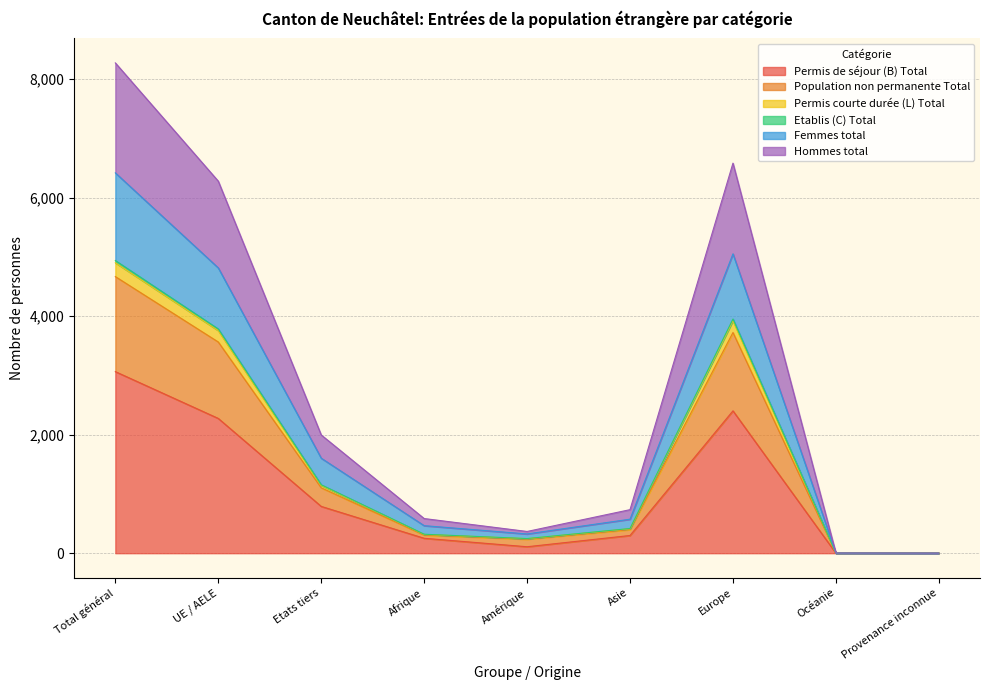

The value of Permis de séjour (B) Total at Europe is 1663. True or false?

False